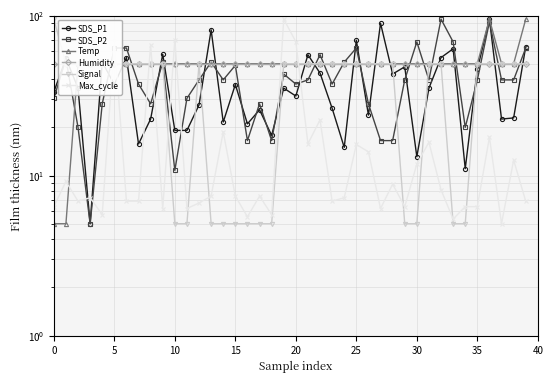

What is the label of the 18th point from the left?

17